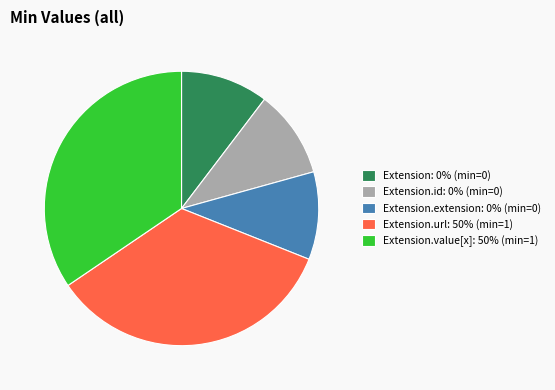

The Extension: 0% (min=0) slice represents 10% of the pie. True or false?

True